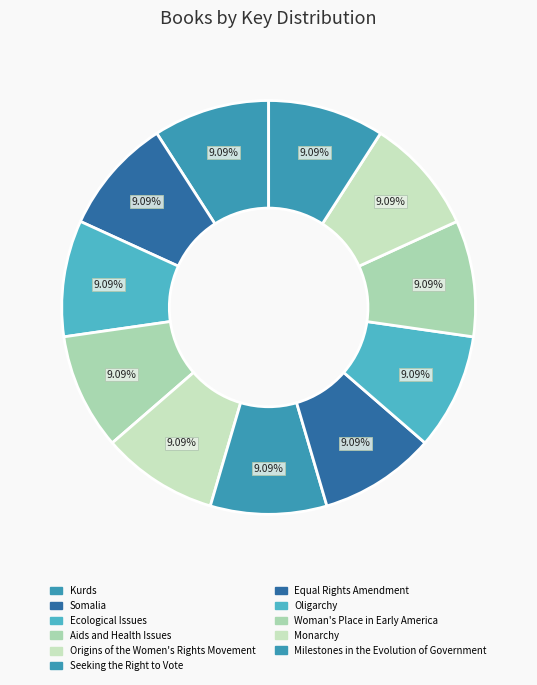

To the nearest percent, what percentage of the pie is Kurds?

9%